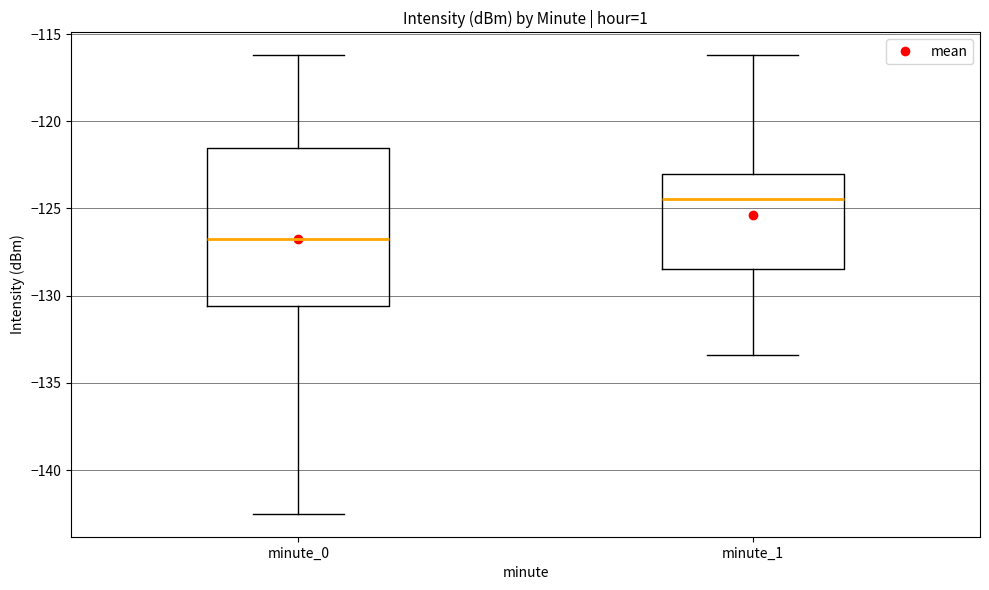

Reading left to right, read every box against the y-axis: the position of its median line, the range the box covers, and the ends of its whiskers. The values are not printed on the chart, so give them approximately, as read against the axis.

minute_0: median -126.5, box -130.5 to -121.5, whiskers -142.5 to -116.0
minute_1: median -124.5, box -128.5 to -123.0, whiskers -133.5 to -116.0